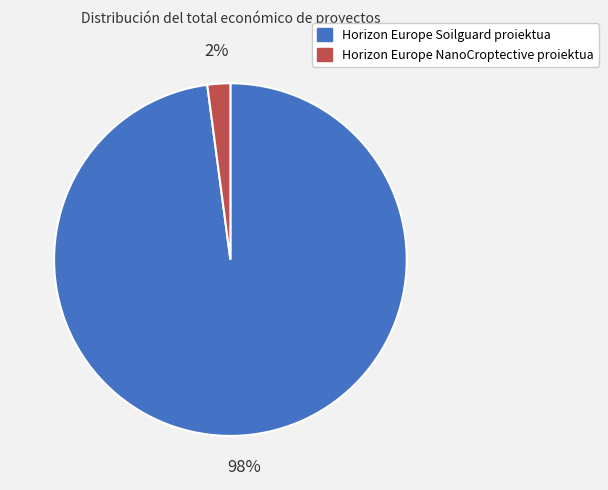

To the nearest percent, what is the difference between the Horizon Europe NanoCroptective proiektua and Horizon Europe Soilguard proiektua slice percentages?

96%